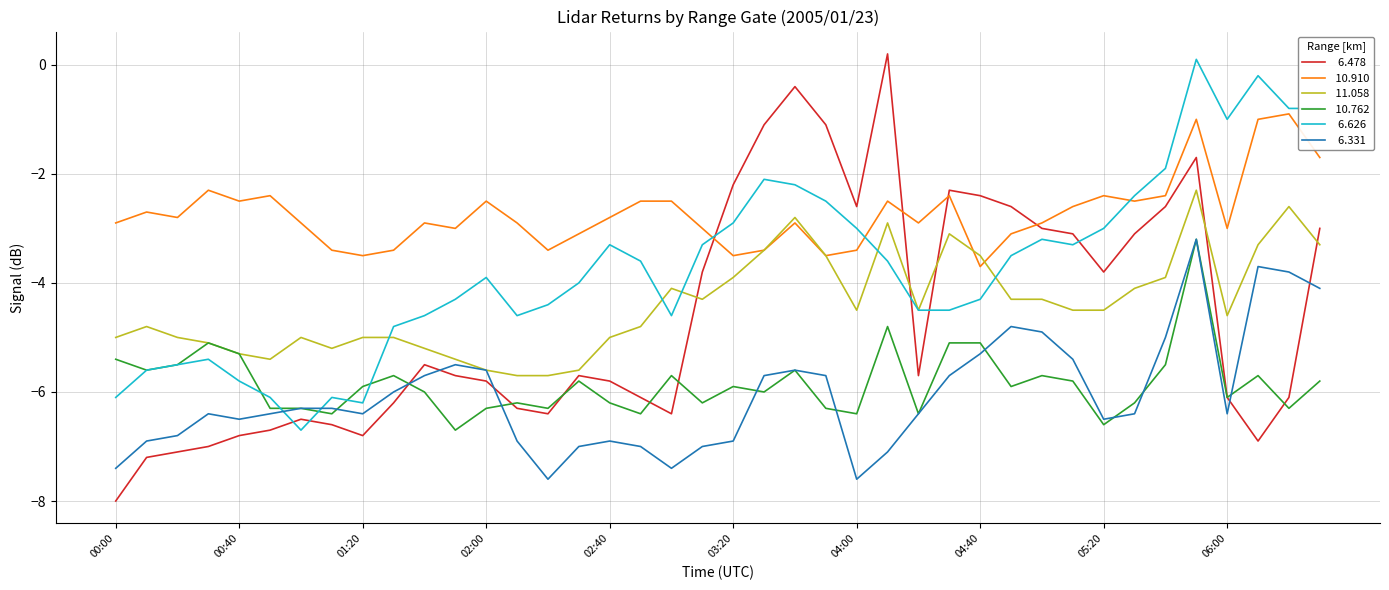

What is the minimum value shown in the chart?

-8.0